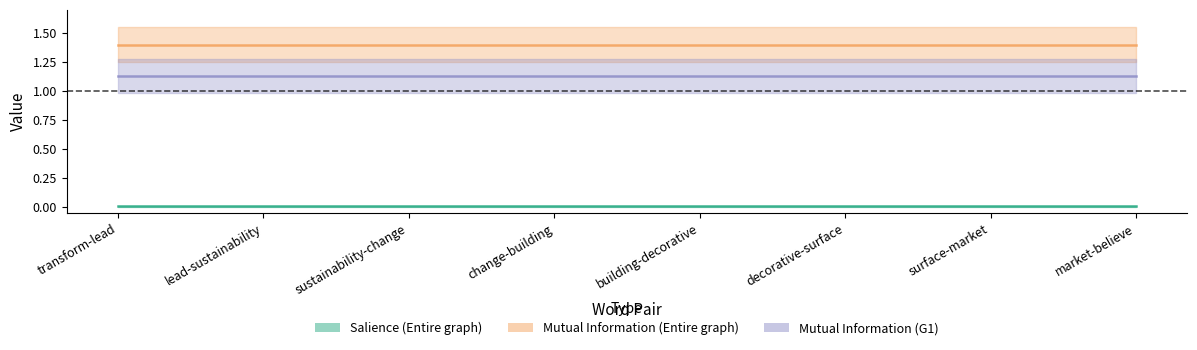

True or false: Mutual Information (G1) and Salience (Entire graph) intersect in this chart.

False